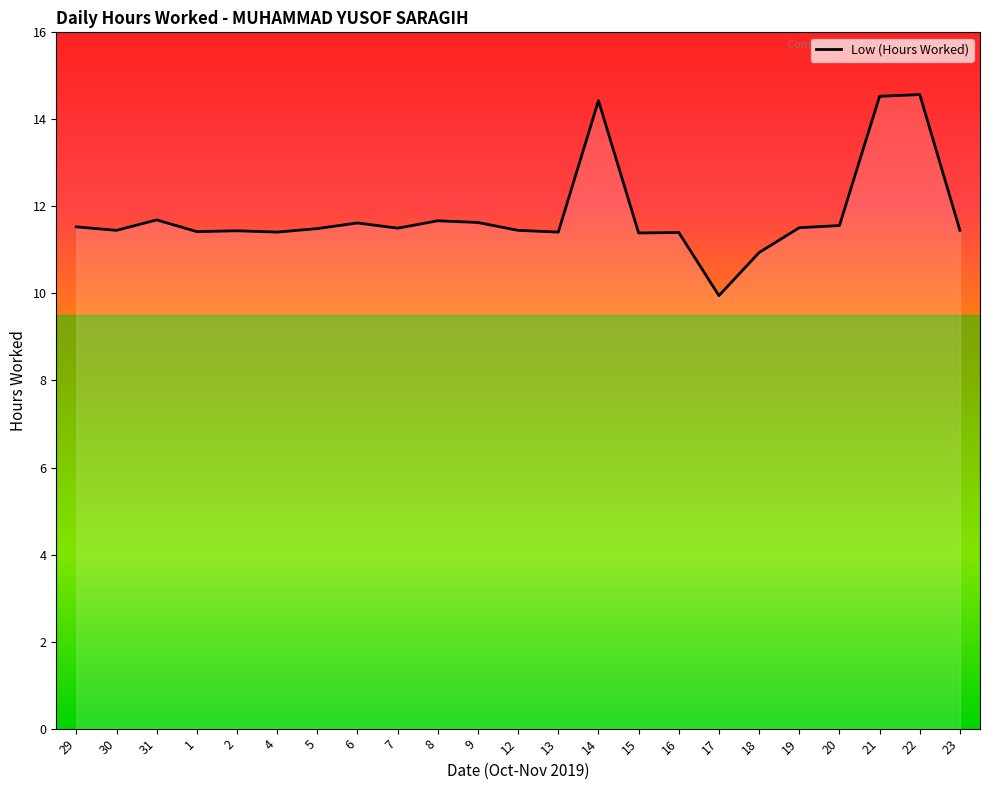

Which label corresponds to the smallest value in the chart?

17